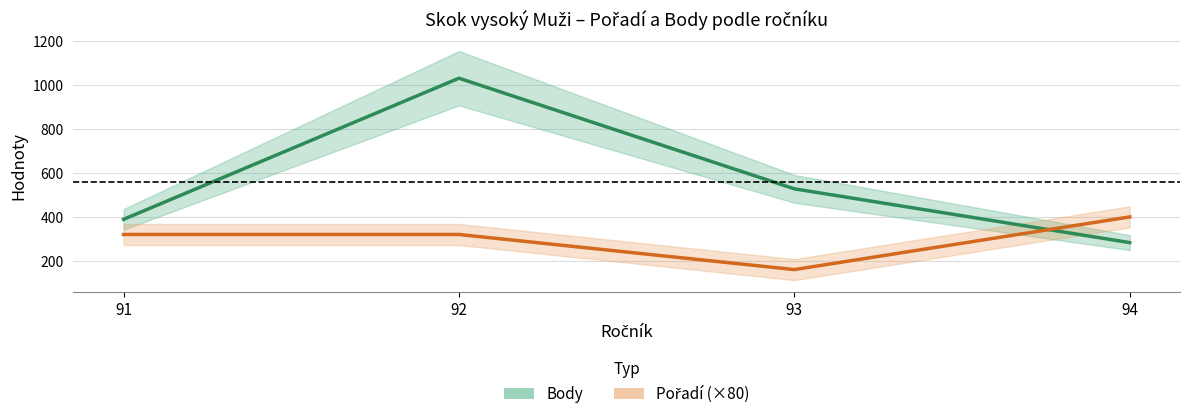

How many distinct data groups are displayed?

2